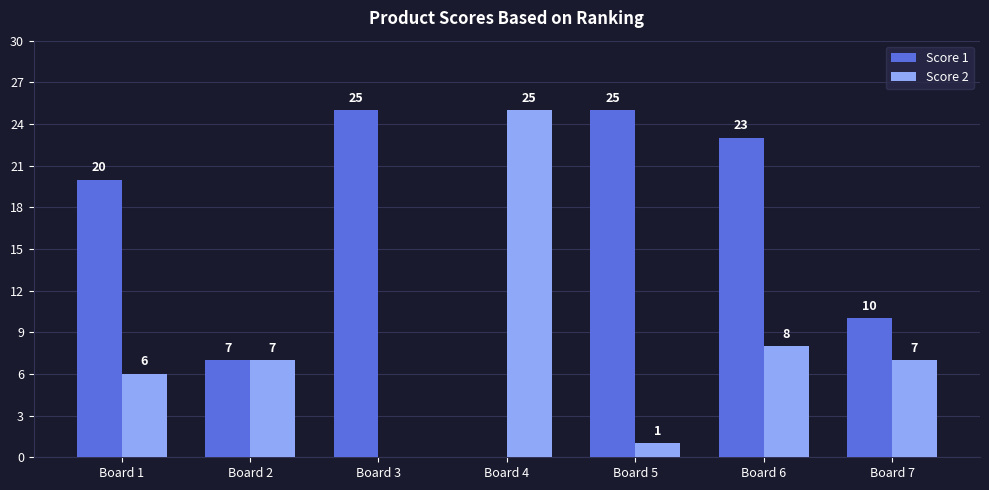

The value of Score 2 at Board 4 is 44. True or false?

False